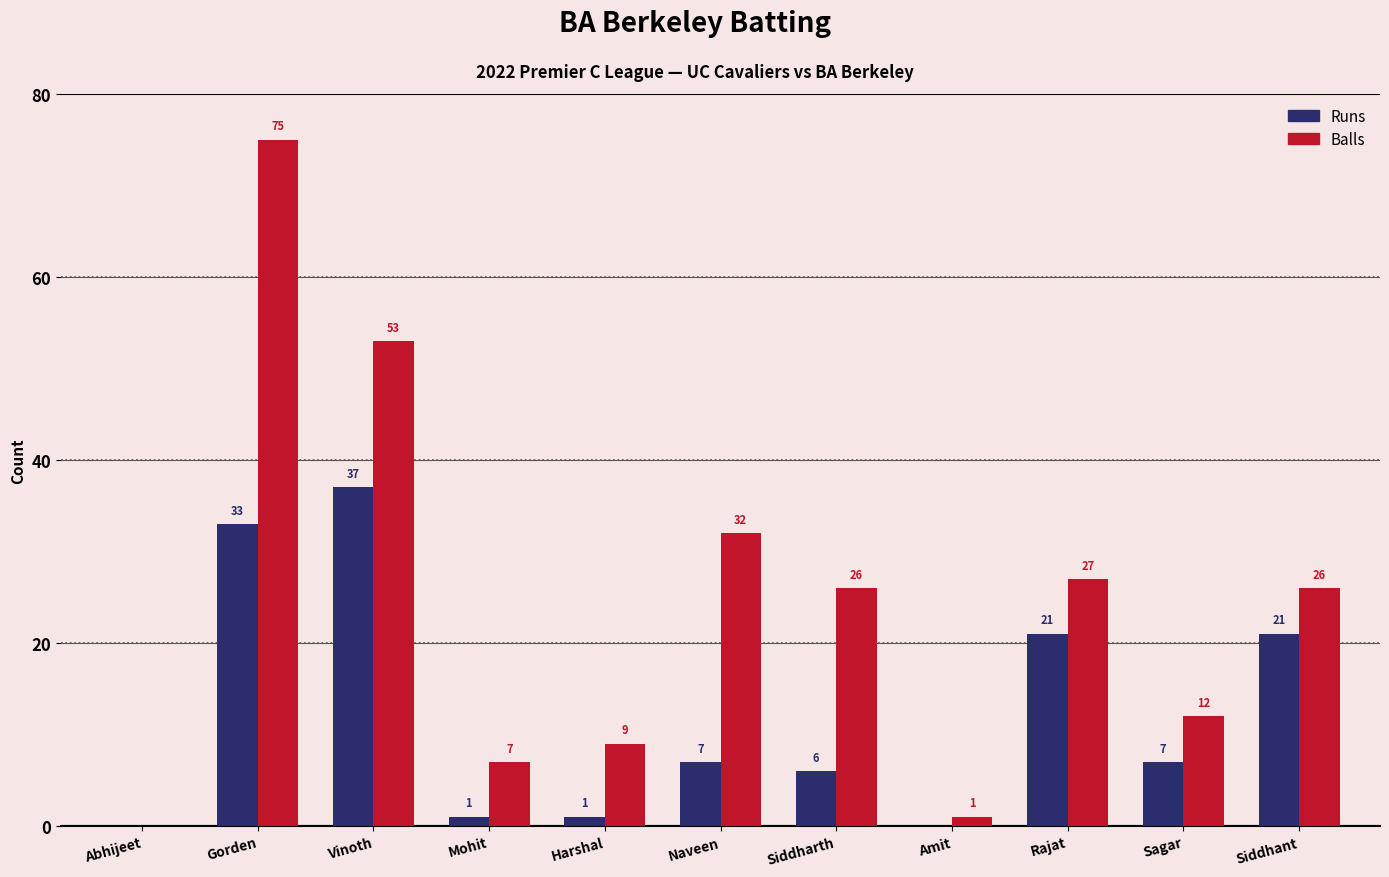

Which series has the largest total across all categories?

Balls